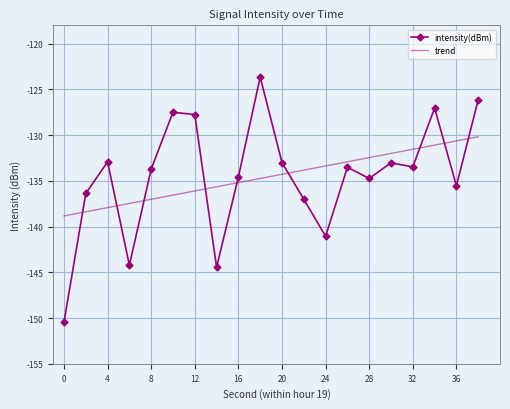

How many times do intensity(dBm) and trend cross each other?

9